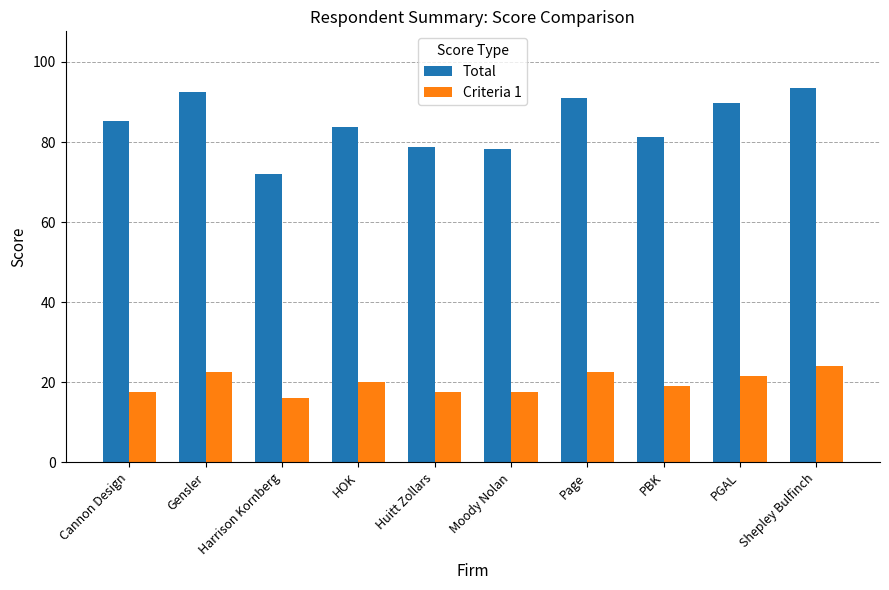

At which label is Total closest to 82?

PBK